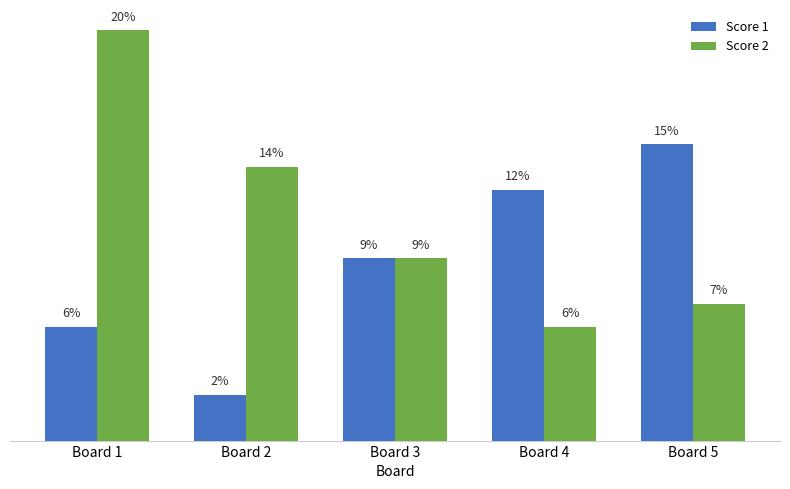

What are all the series names shown in the legend?

Score 1, Score 2